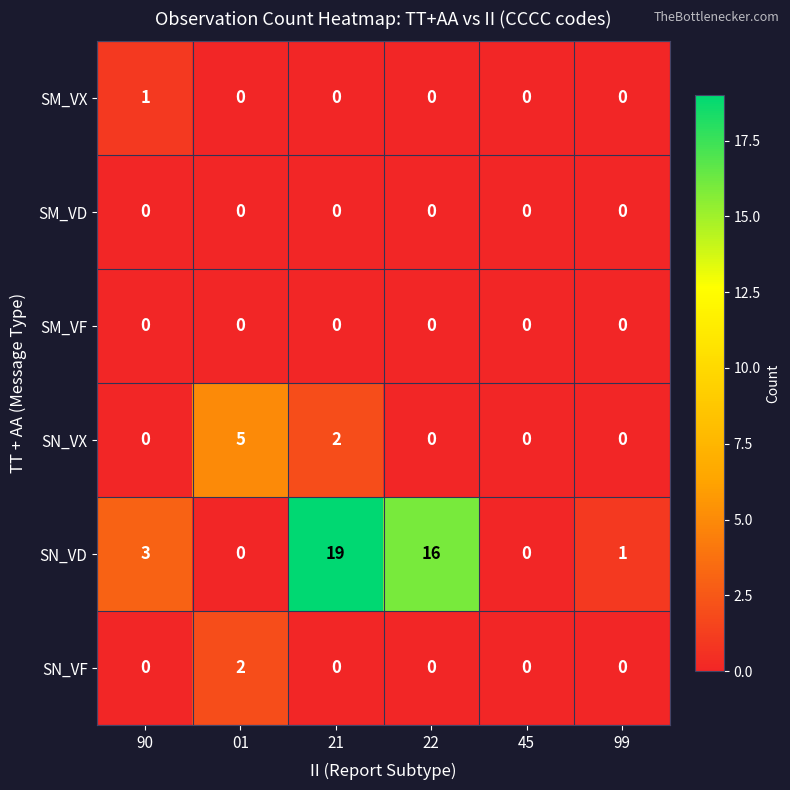

The value of SN_VX at 90 is 0. True or false?

True